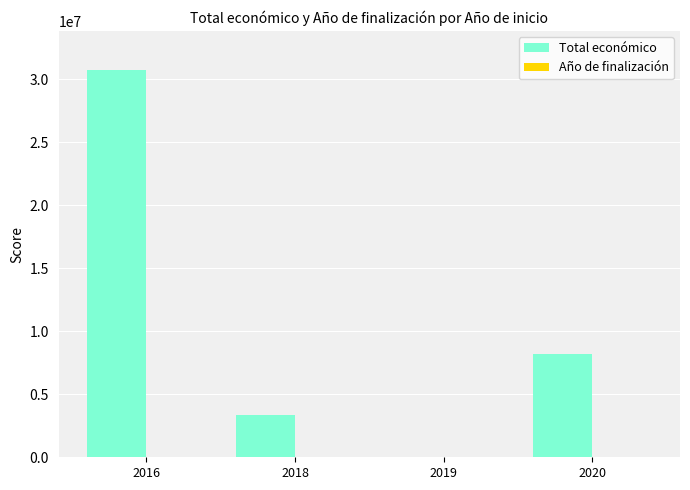

At which category is the sum across all series the highest?

2016